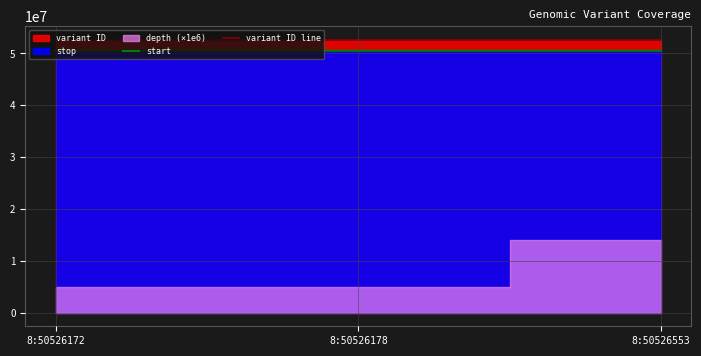

What is the average value of the start series?

50526301